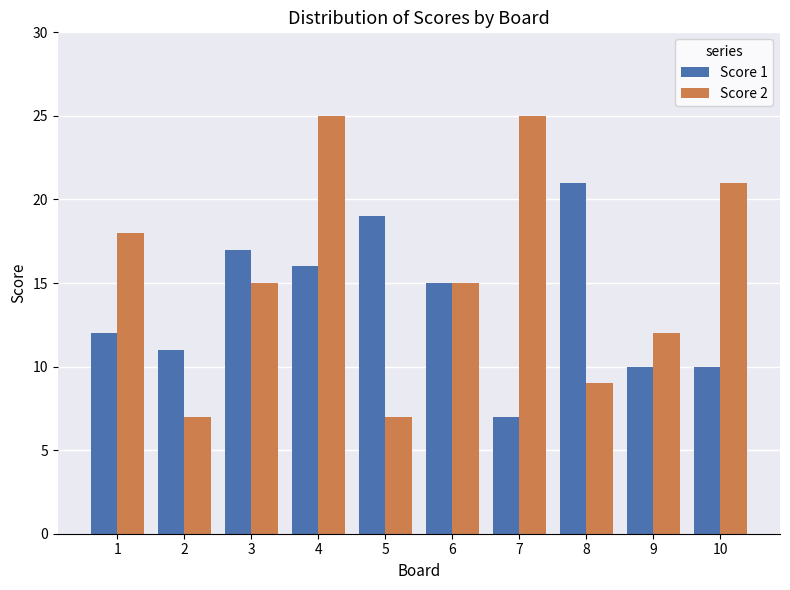

Does the chart contain stacked bars?

No